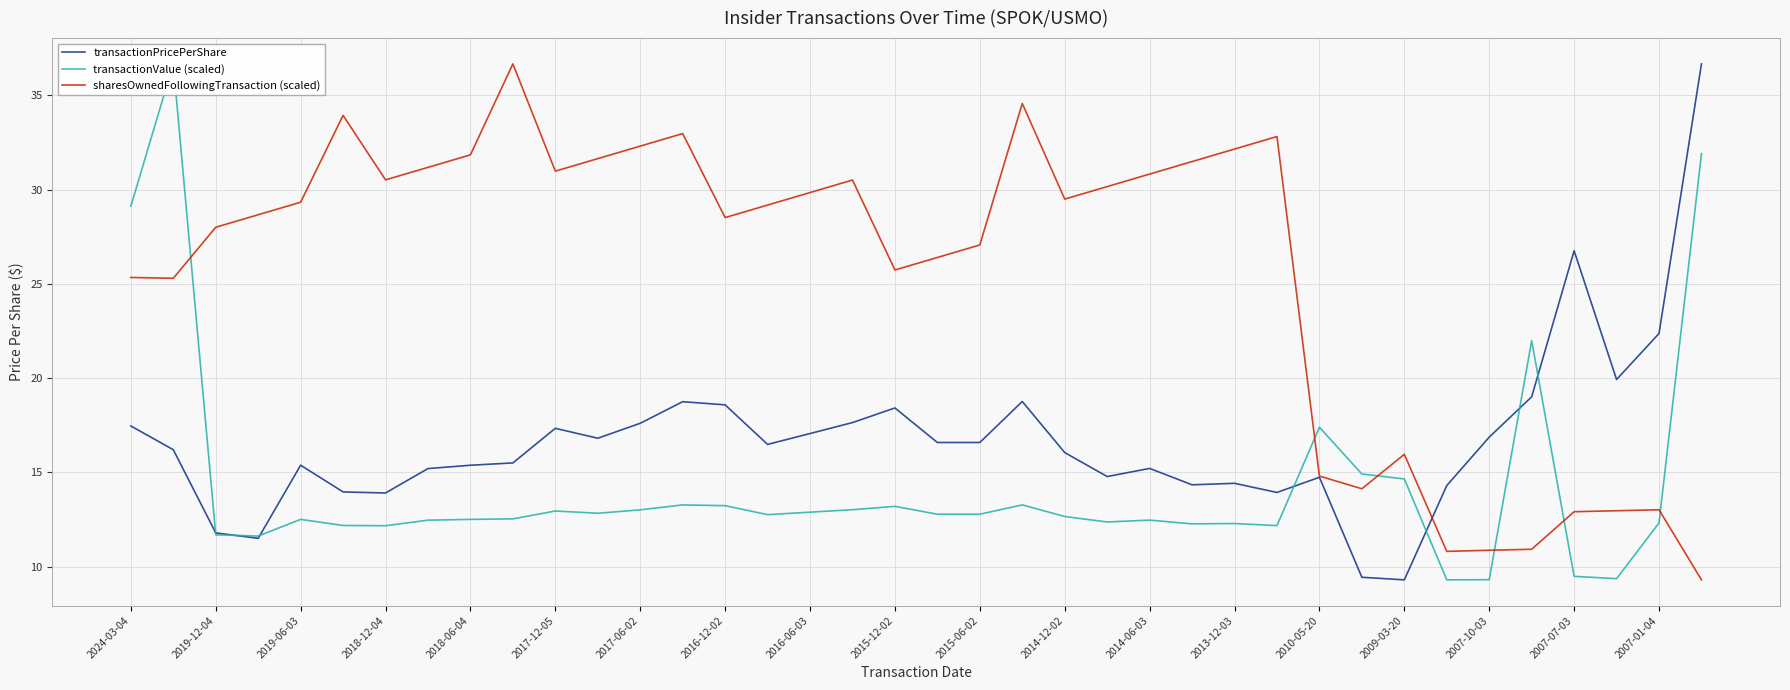

How many data points in transactionValue (scaled) are above 12?

32